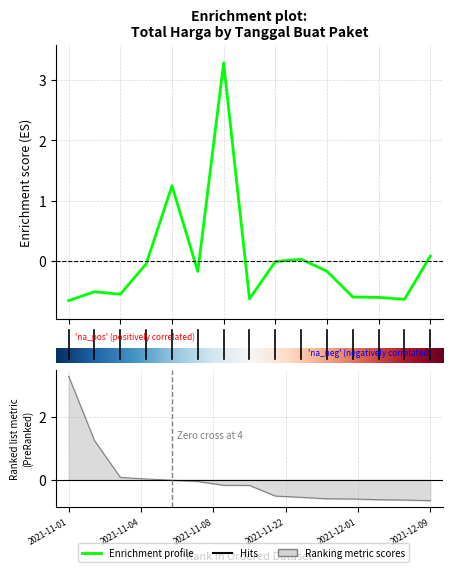

True or false: the data shows -0.0 at 8.

False